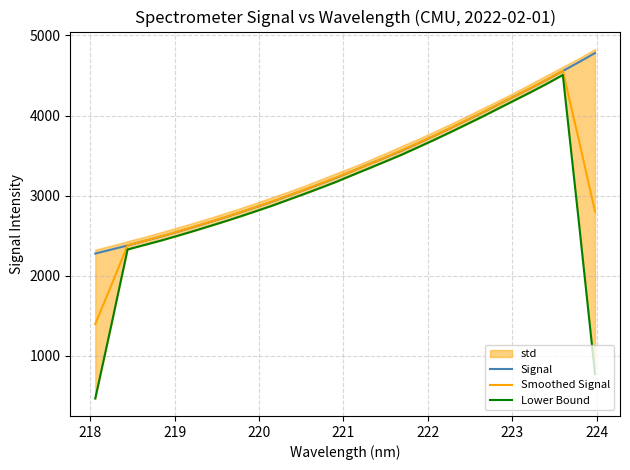

What is the minimum value for Signal?

2275.6